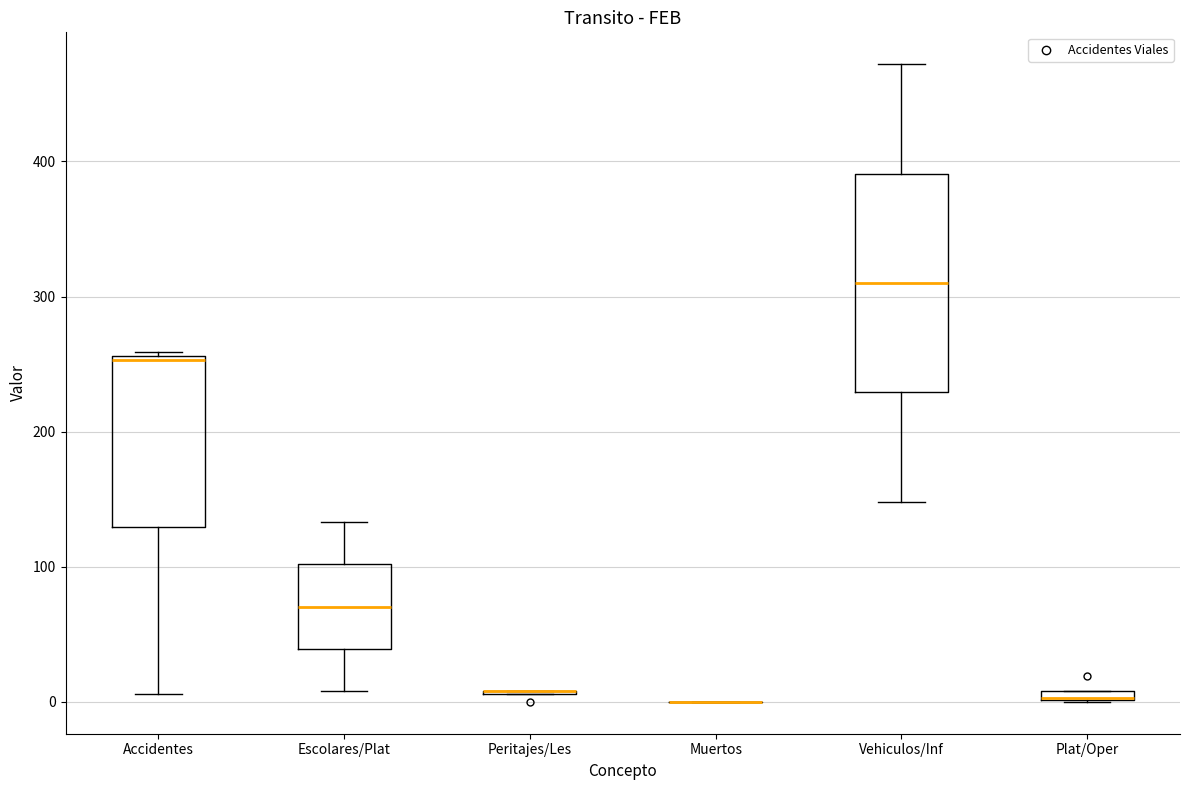

Which box is the tallest, from its lower edge to its upper edge?

Vehiculos/Inf